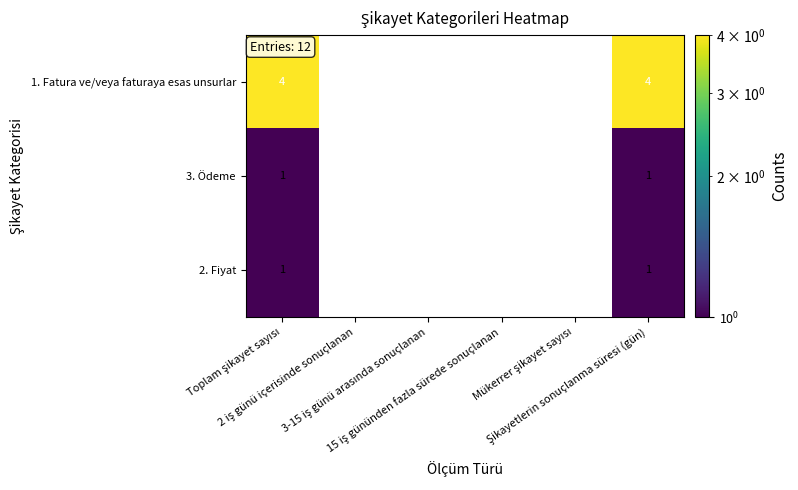

What is the maximum value for 1. Fatura ve/veya faturaya esas unsurlar?

4.0